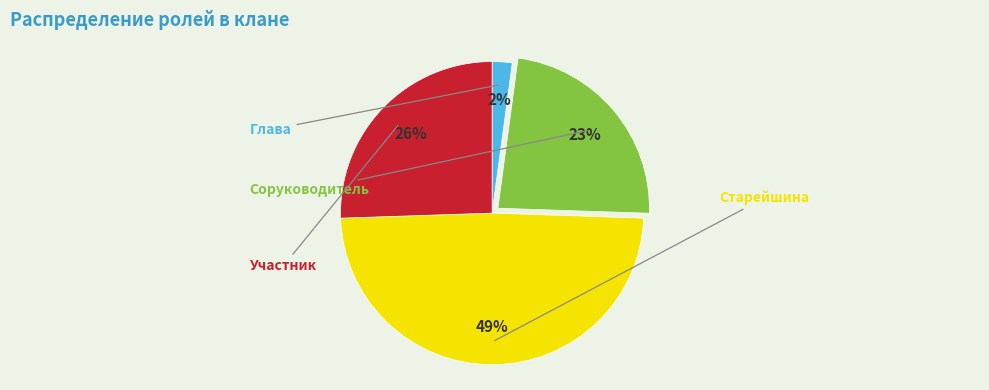

To the nearest percent, what is the difference between the largest and smallest slice percentages?

47%